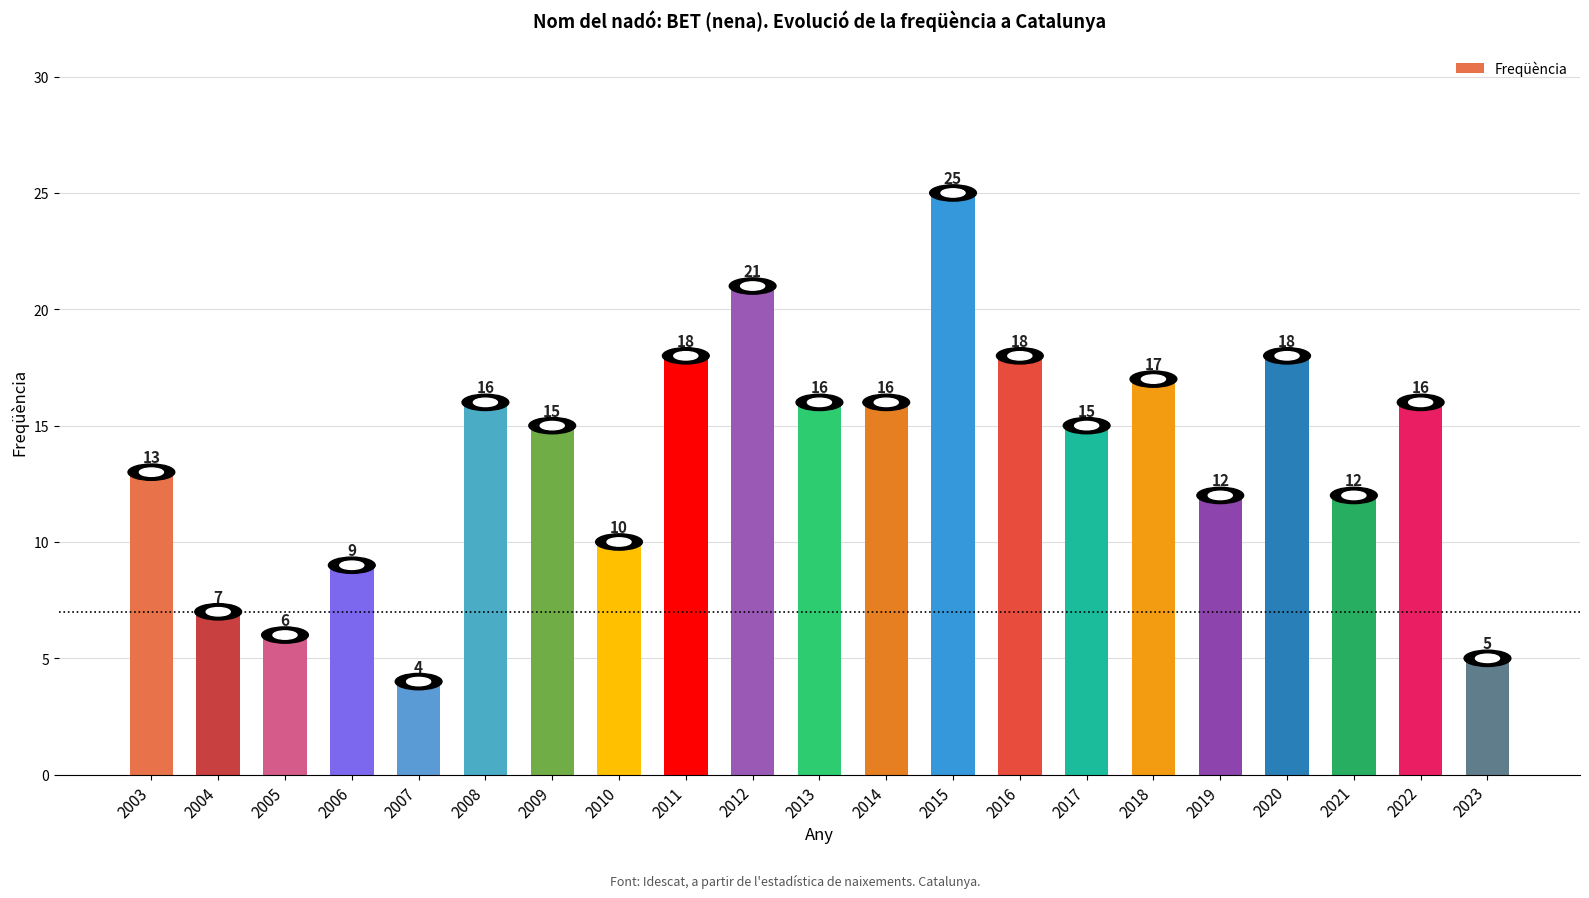

What is the difference between the values at 2018 and 2009?

2